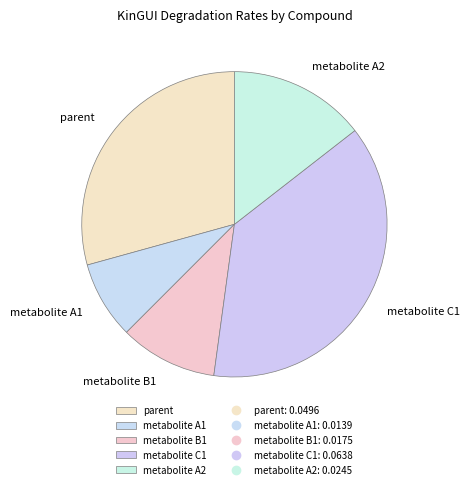

Is there a majority slice in this chart?

No